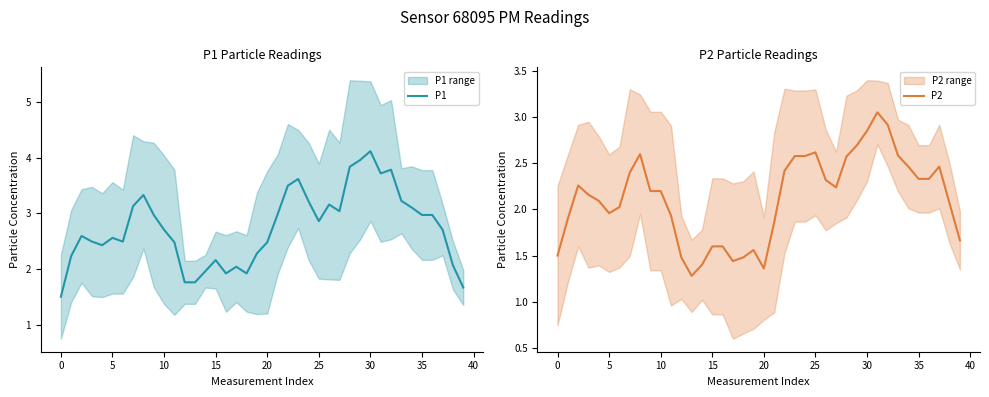

At which category is the sum across all series the highest?

30